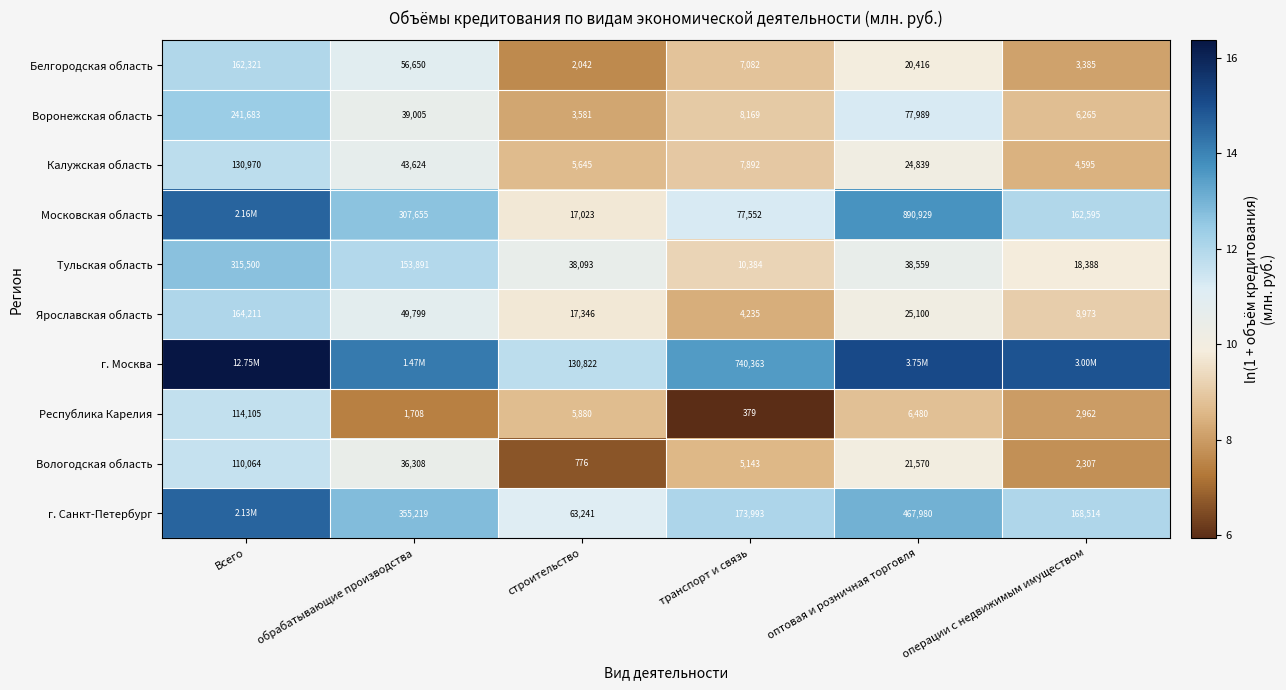

At which label is Ярославская область closest to 84223?

обрабатывающие производства